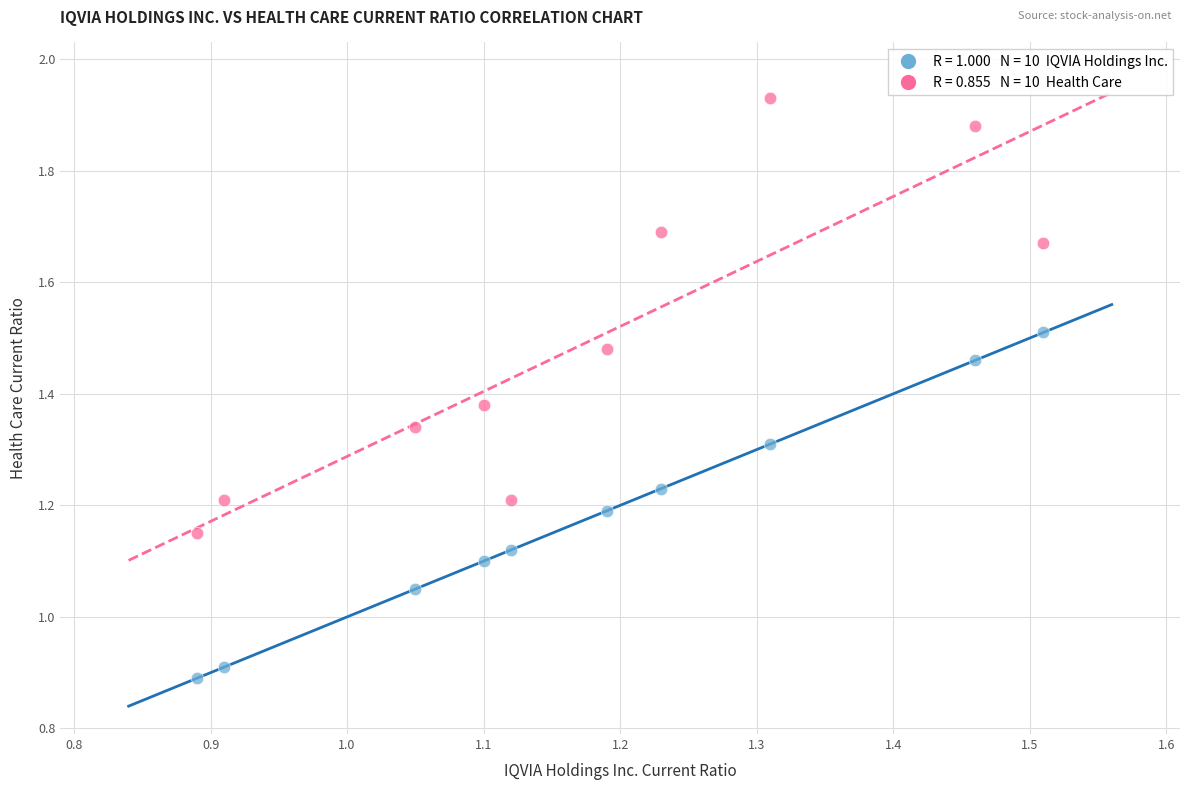

Across all data points, what is the range of X values (max minus min)?

0.6